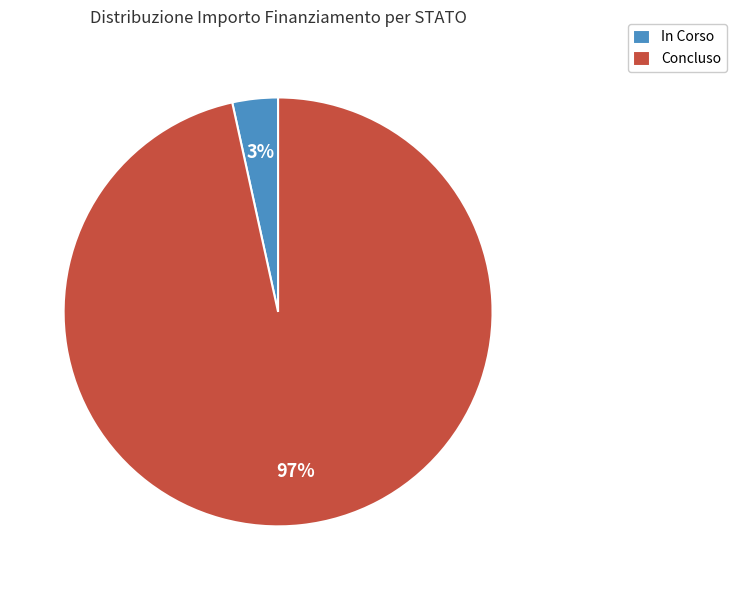

To the nearest percent, what is the average slice percentage?

50%